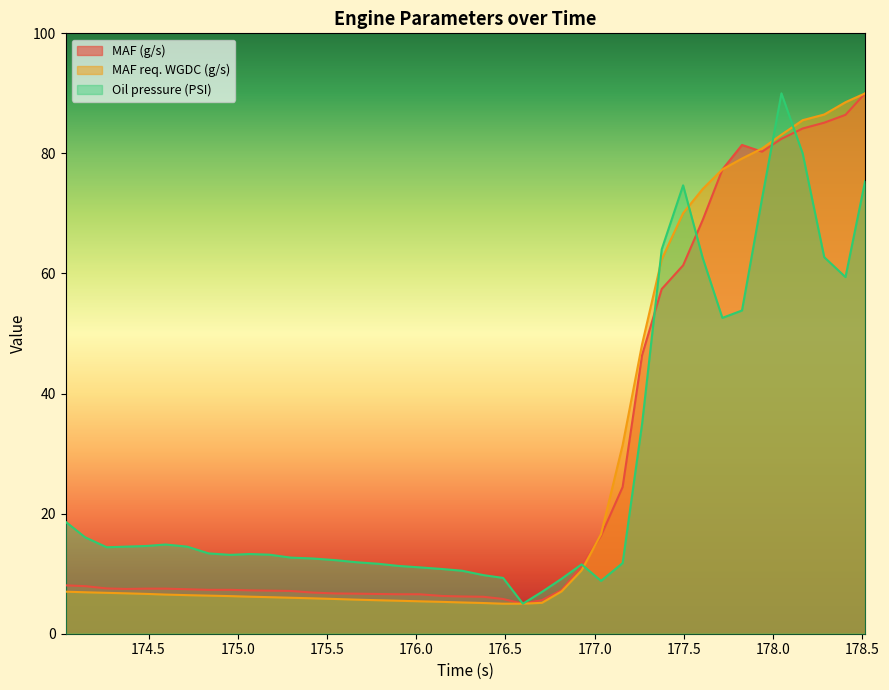

What is the spread (max minus min) of values at 175.897?

5.8